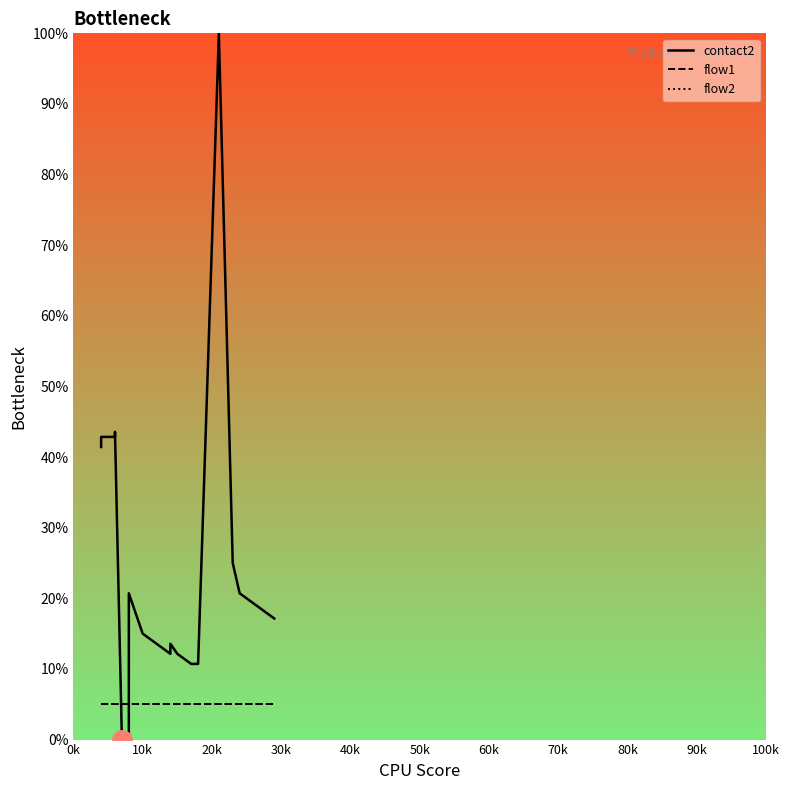

Which category has the lowest value in the flow1 series?

0k